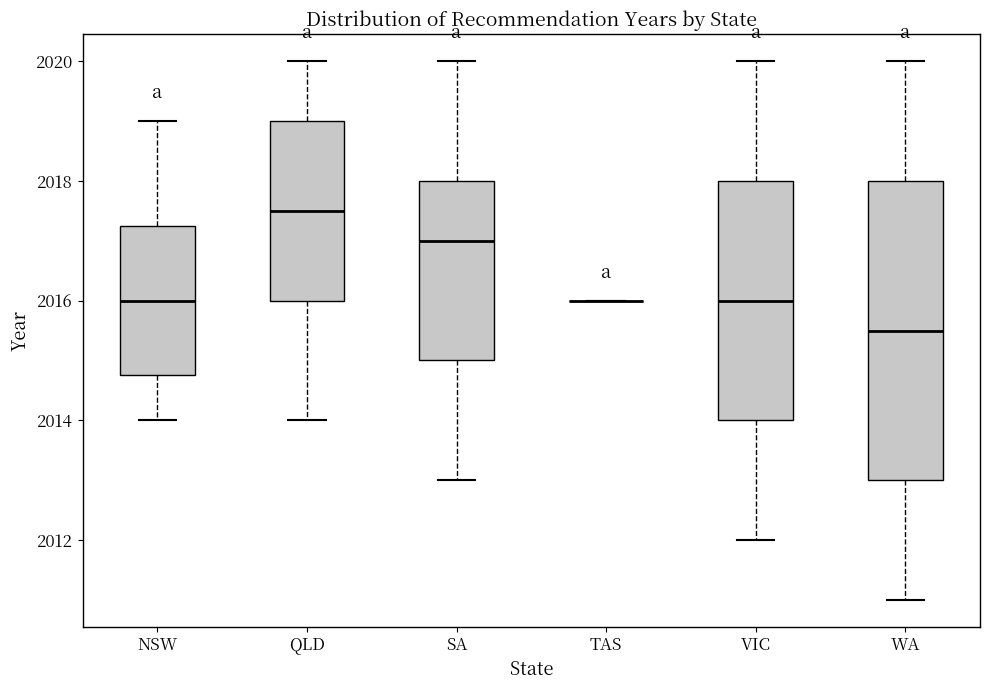

Reading left to right, transcribe this box plot: for each box, give where its median line is, the range the box spans, and where its two whiskers end, as read against the y-axis. The values are not printed on the chart, so give them approximately, as read against the axis.

NSW: median 2016.0, box 2014.8 to 2017.2, whiskers 2014.0 to 2019.0
QLD: median 2017.6, box 2016.0 to 2019.0, whiskers 2014.0 to 2020.0
SA: median 2017.0, box 2015.0 to 2018.0, whiskers 2013.0 to 2020.0
TAS: box collapsed to a line at 2016.0, whiskers 2016.0 to 2016.0
VIC: median 2016.0, box 2014.0 to 2018.0, whiskers 2012.0 to 2020.0
WA: median 2015.6, box 2013.0 to 2018.0, whiskers 2011.0 to 2020.0